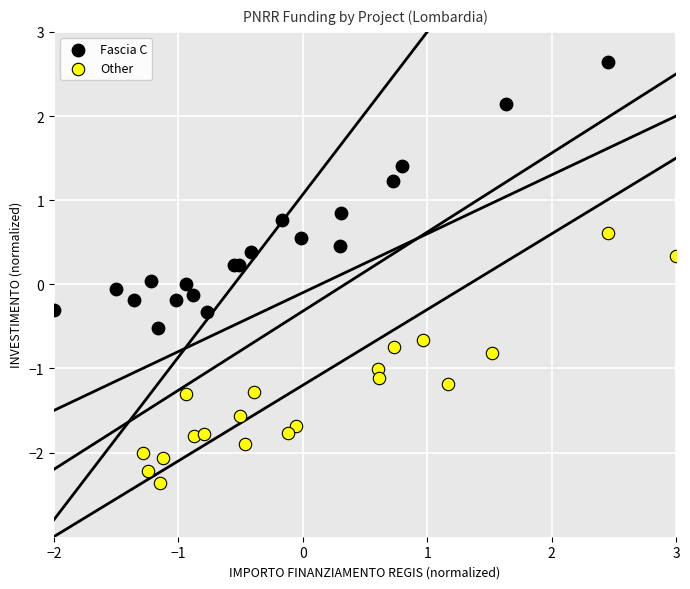

Which series contains the lowest Y value?

Other